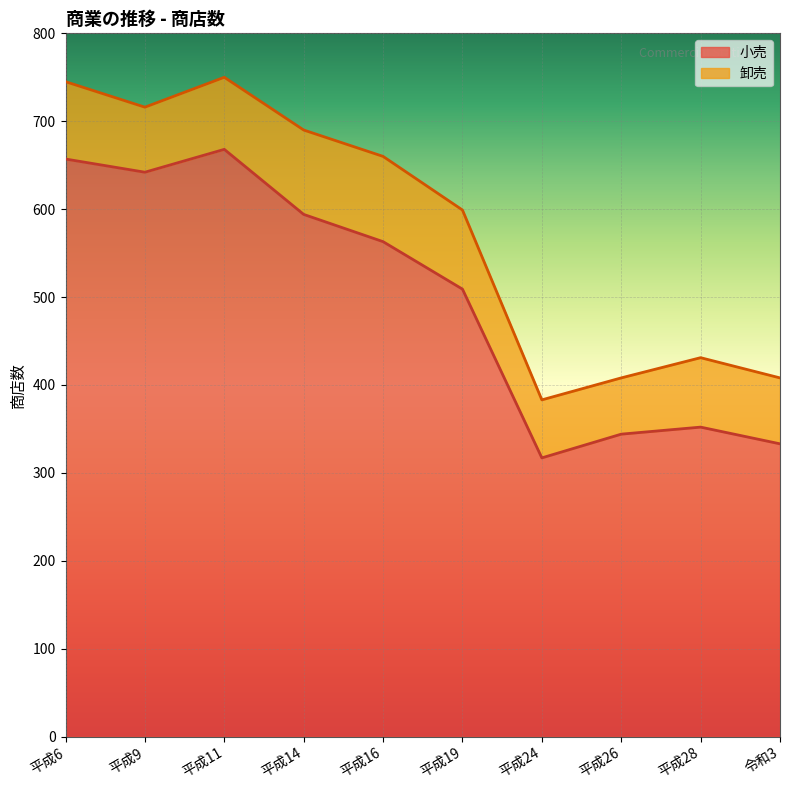

How many data points are above 563?

4